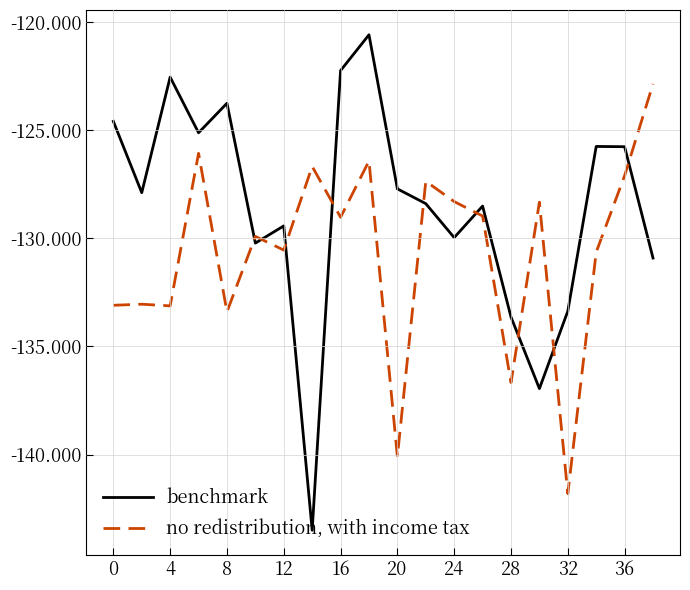

True or false: no redistribution, with income tax and benchmark cross at least once.

True